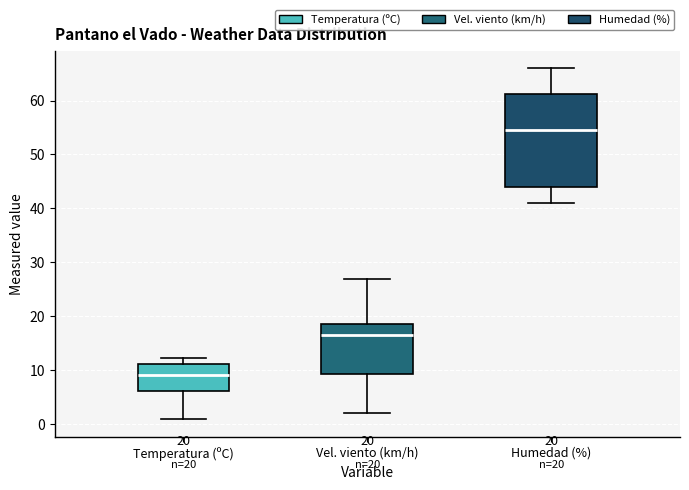

Which box is the tallest, from its lower edge to its upper edge?

Humedad (%)